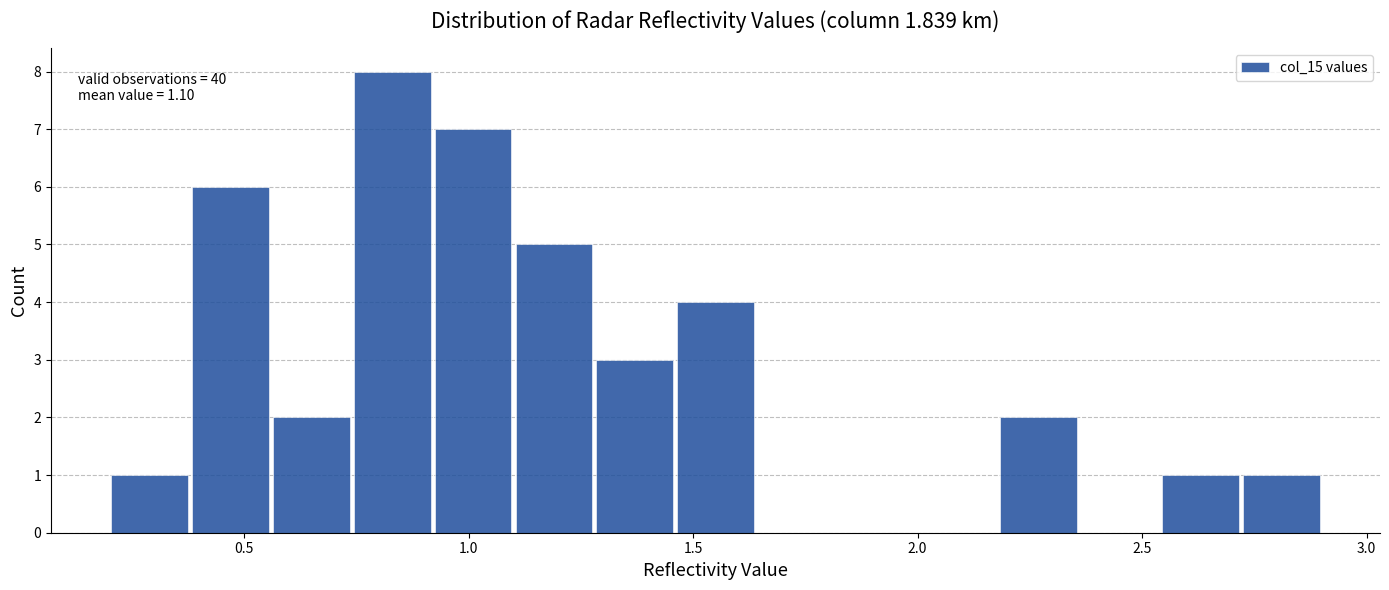

Around what value on the x-axis is the tallest bar? Give the approximate position of its centre, as read against the axis.

0.85